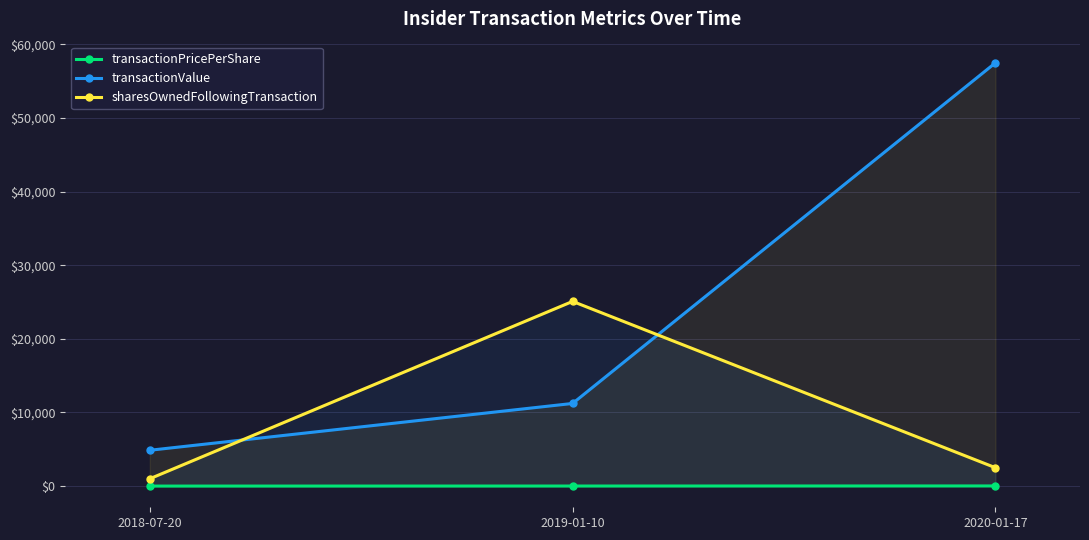

At which label does sharesOwnedFollowingTransaction reach its peak?

2019-01-10